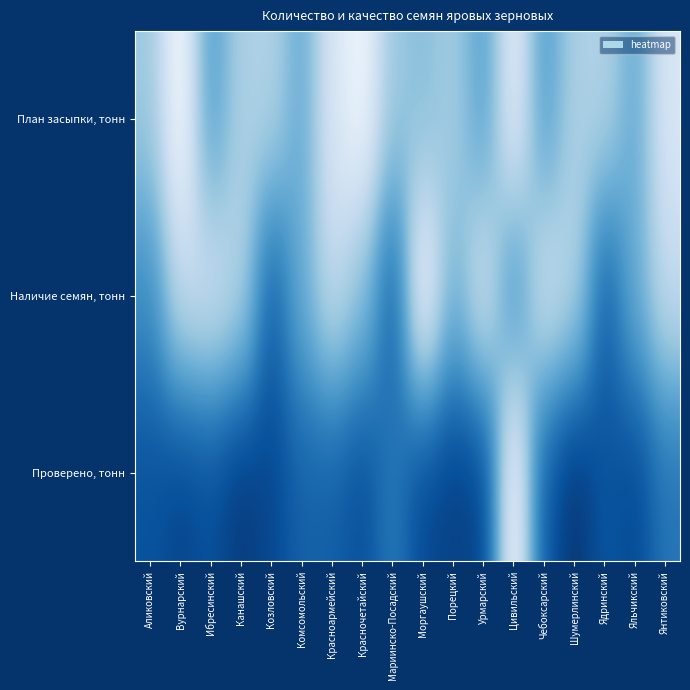

What is the total value across all series at Канашский?

1.4